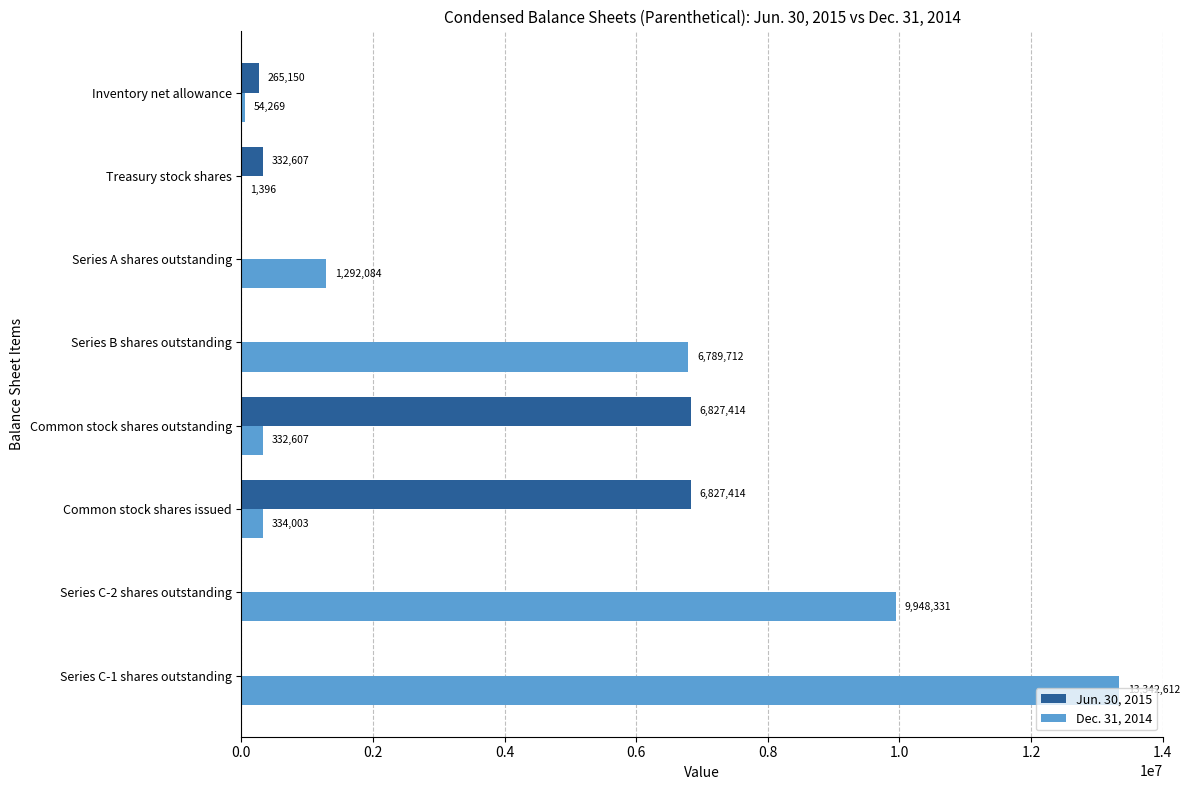

Which series changed the most between Series A shares outstanding and Inventory net allowance?

Dec. 31, 2014